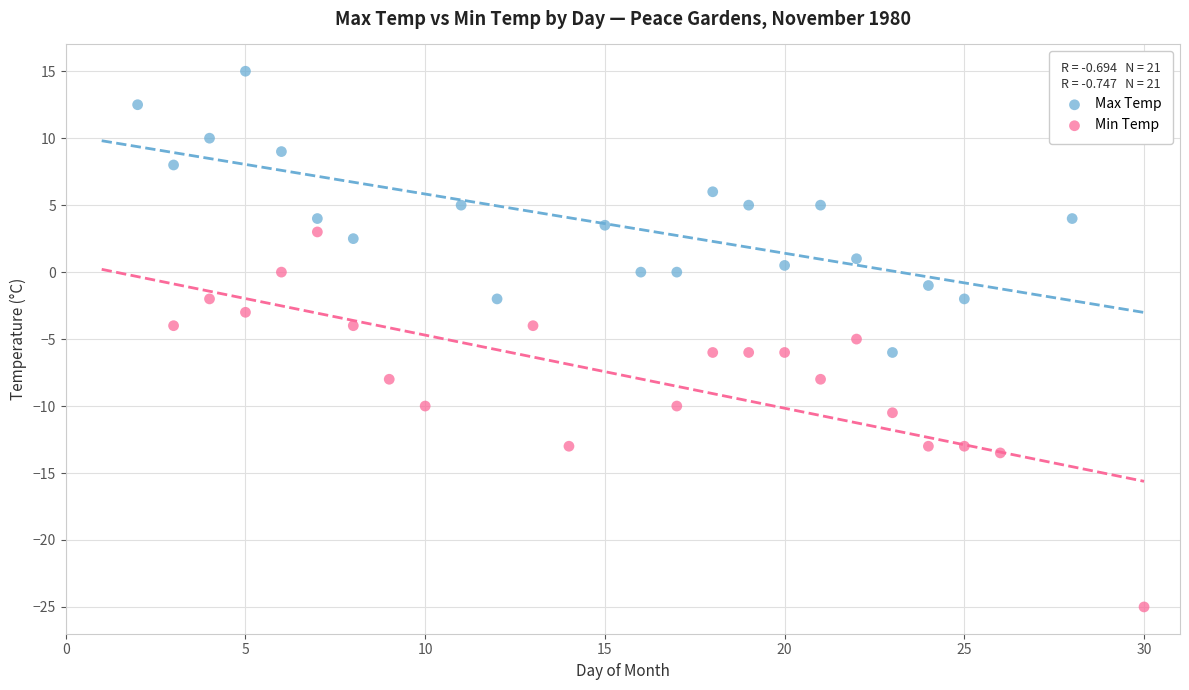

Which series has the largest Y range (max minus min)?

Min Temp